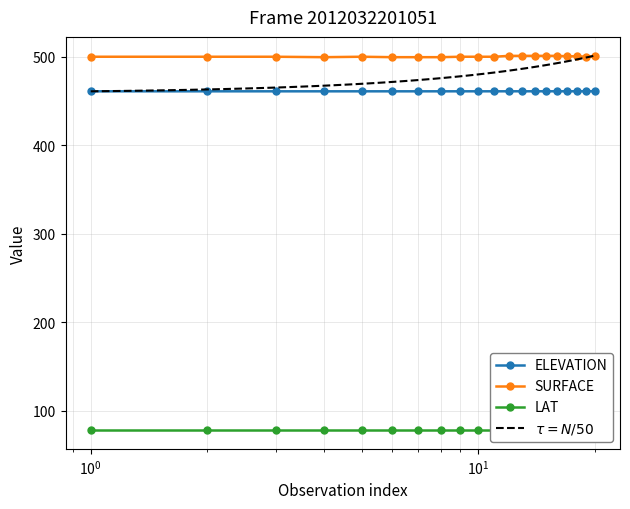

Does the chart have visible grid lines?

Yes